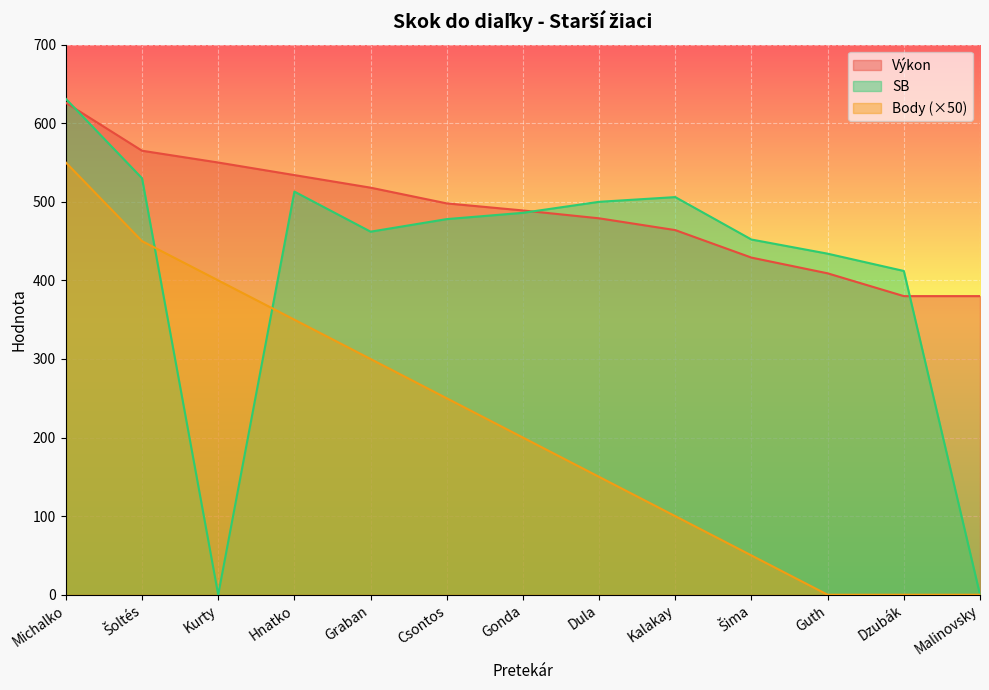

What position from the left is Gonda?

7